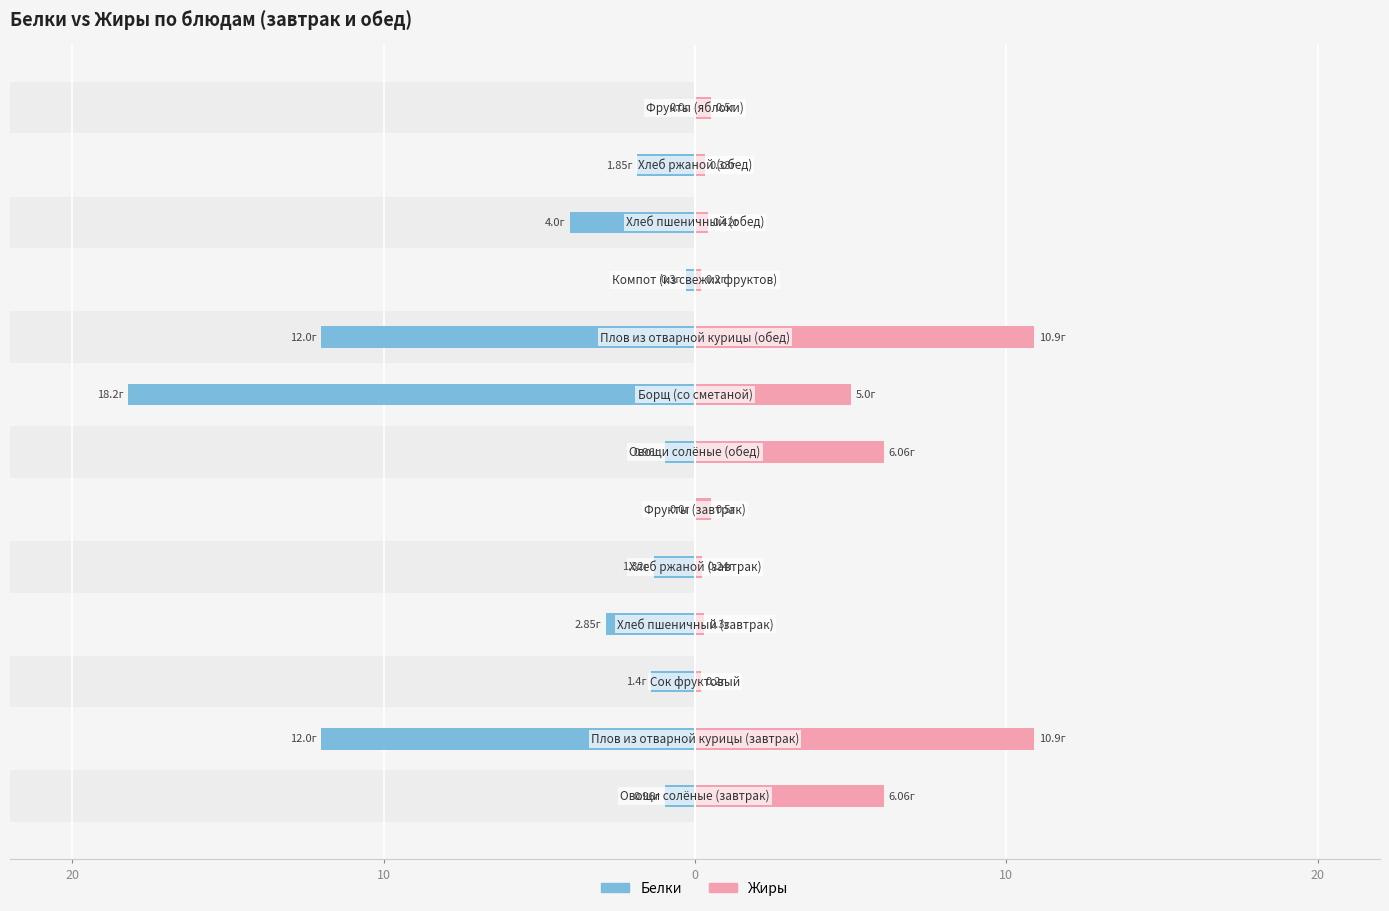

Is the value of Жиры at 10 greater than the value of Белки at 10?

Yes